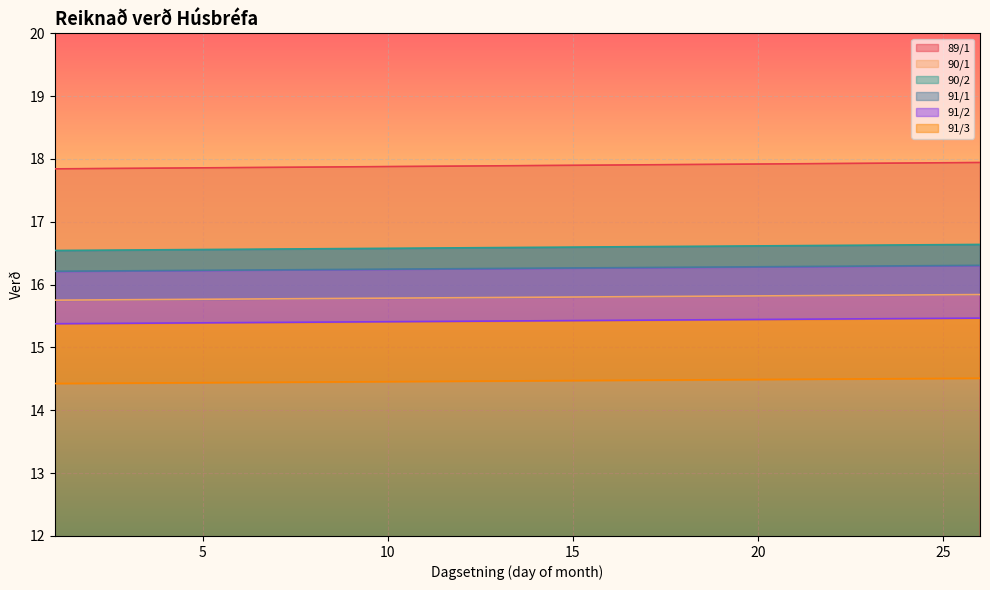

True or false: 91/3 and 89/1 cross at least once.

False